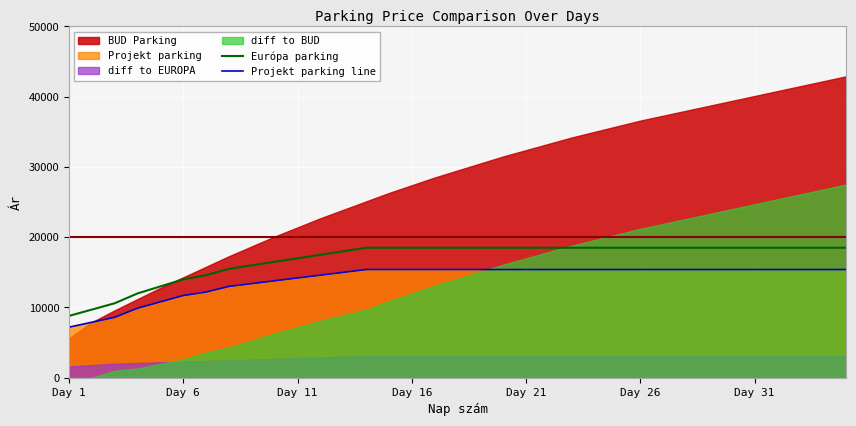

What is the minimum value for Projekt parking line?

7200